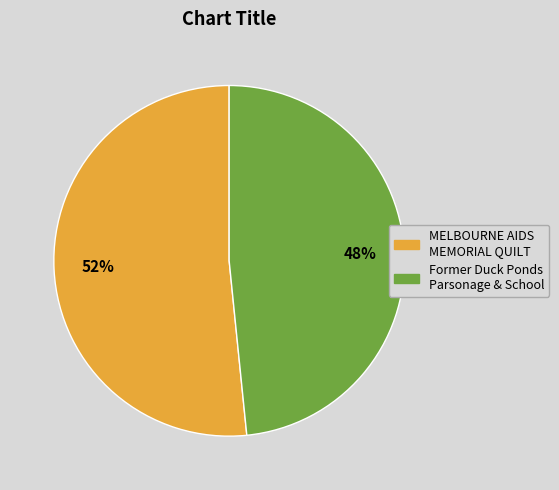

Which has a higher value, Former Duck Ponds Parsonage & School or MELBOURNE AIDS MEMORIAL QUILT?

MELBOURNE AIDS MEMORIAL QUILT